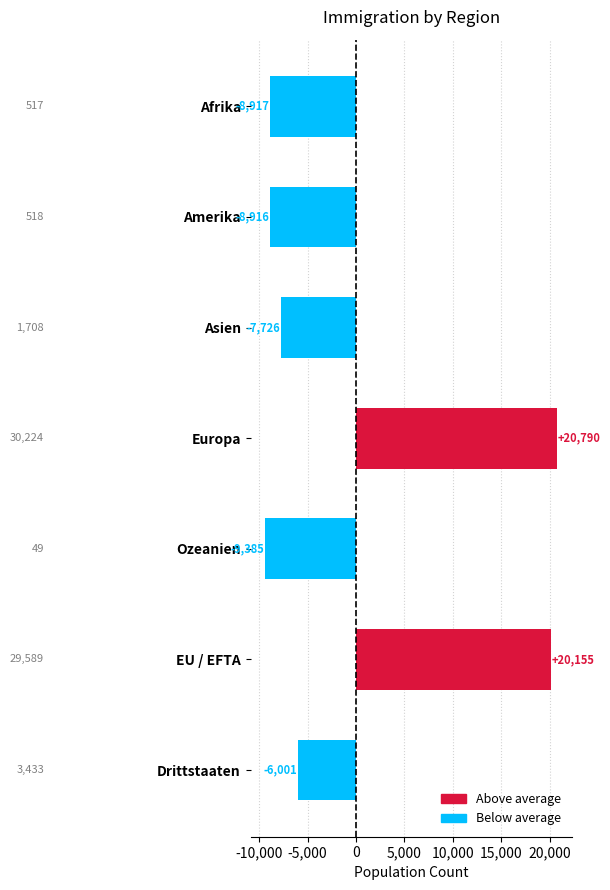

How many data points does each series have?

7